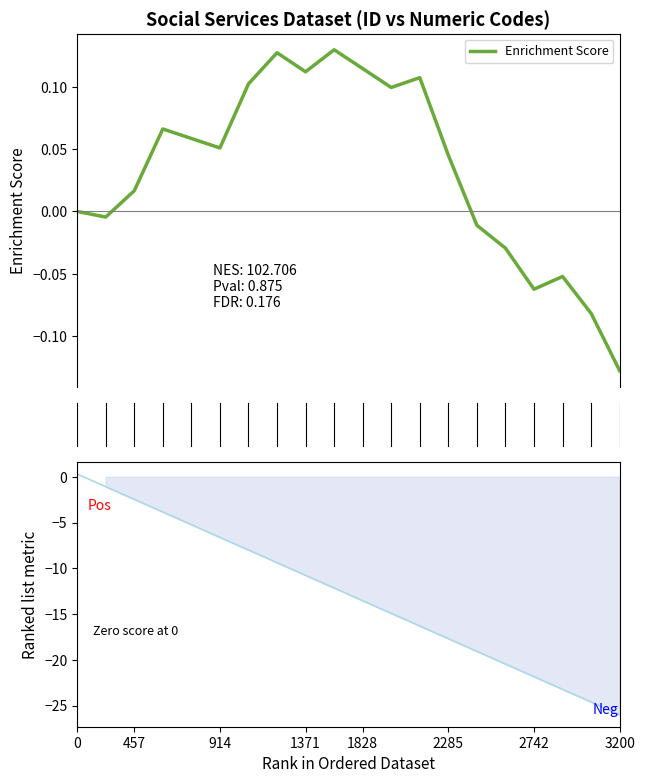

Count the number of values greater than 0.

12